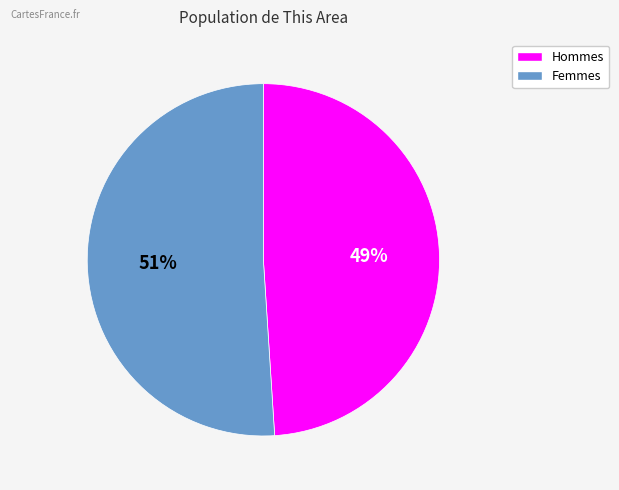

To the nearest percent, what is the difference between the largest and smallest slice percentages?

2%